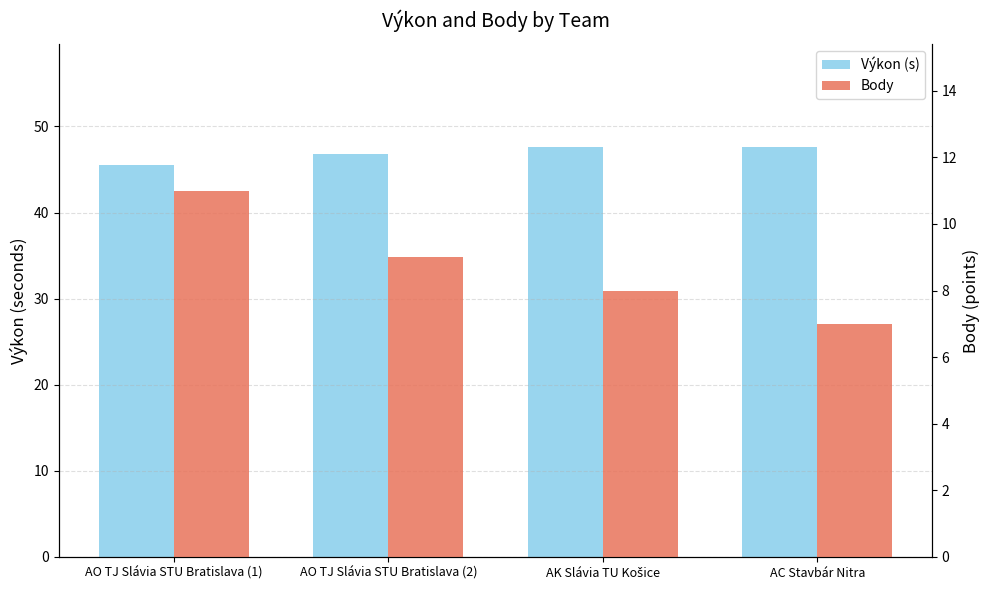

Count the Výkon (s) values in the range 46 to 47.

1